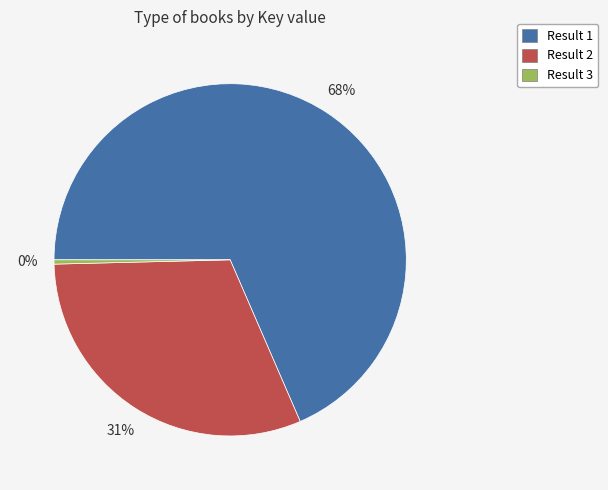

How many slices are in this pie chart?

3